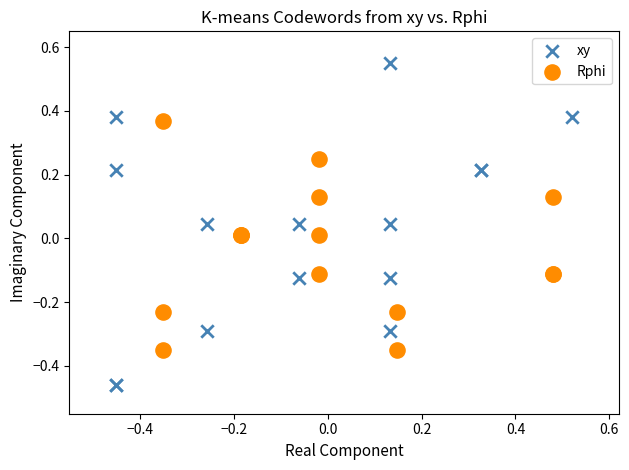

Which series contains the lowest Y value?

xy